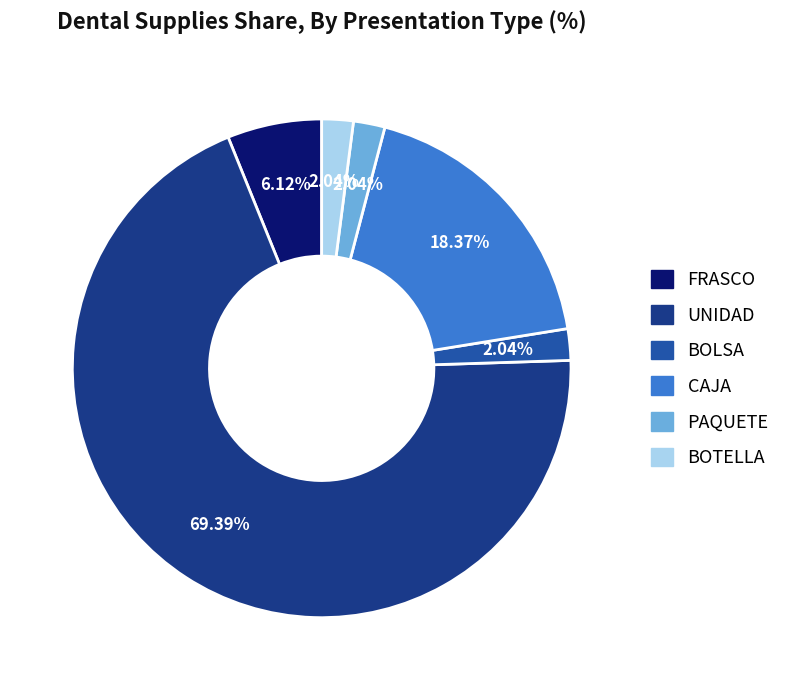

Does any single category account for the majority?

Yes